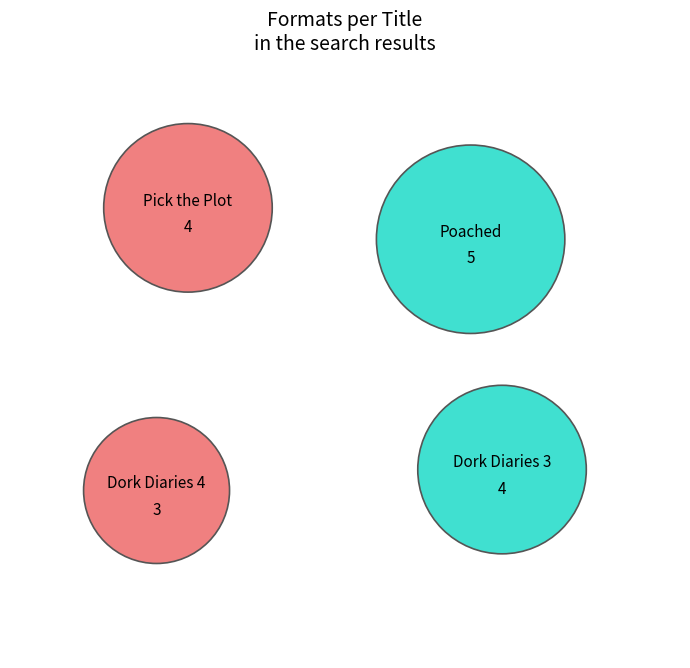

Is Dork Diaries 4 the majority of the pie?

No